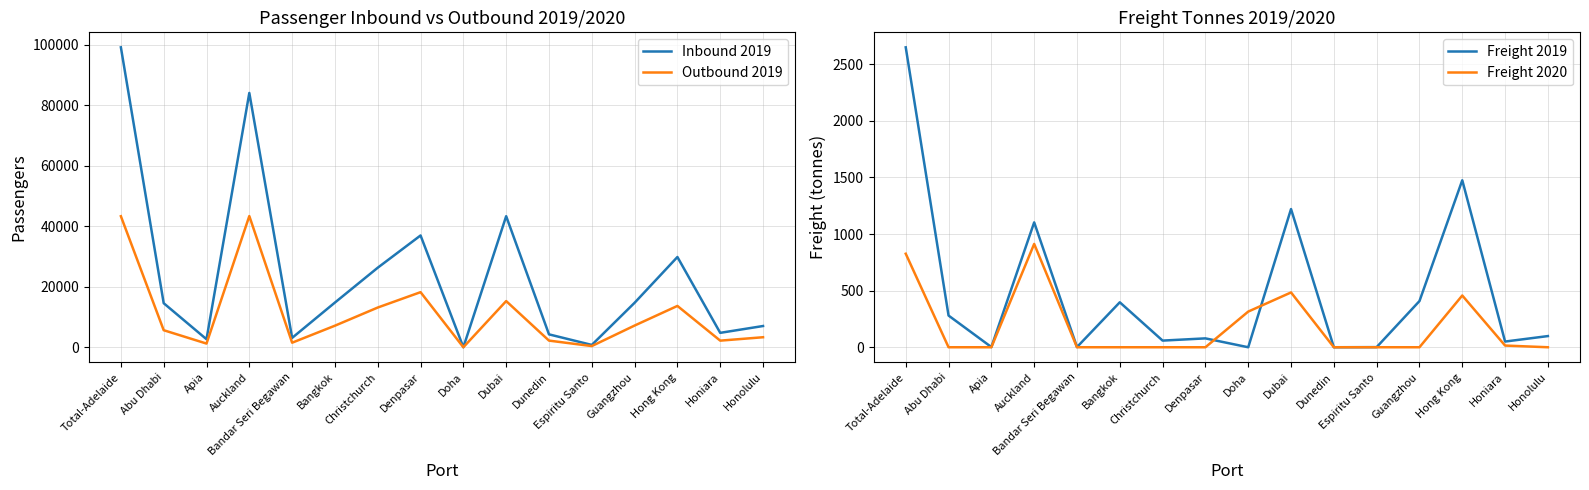

At which label is Freight 2019 closest to 1324?

Dubai